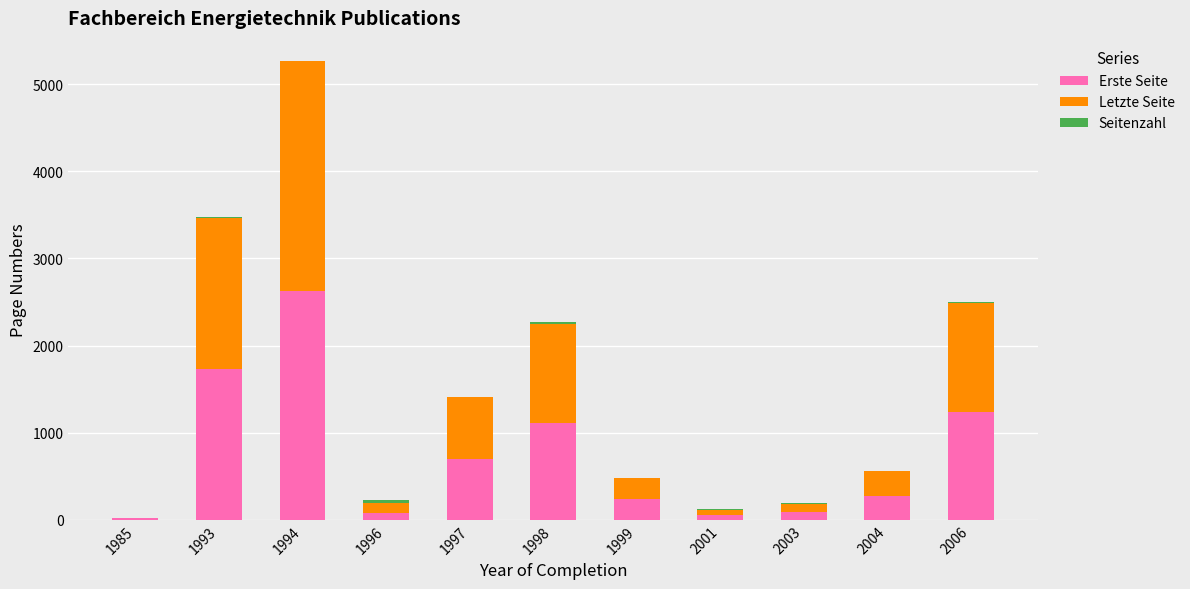

True or false: Erste Seite has a value of 2598 at 1993.

False